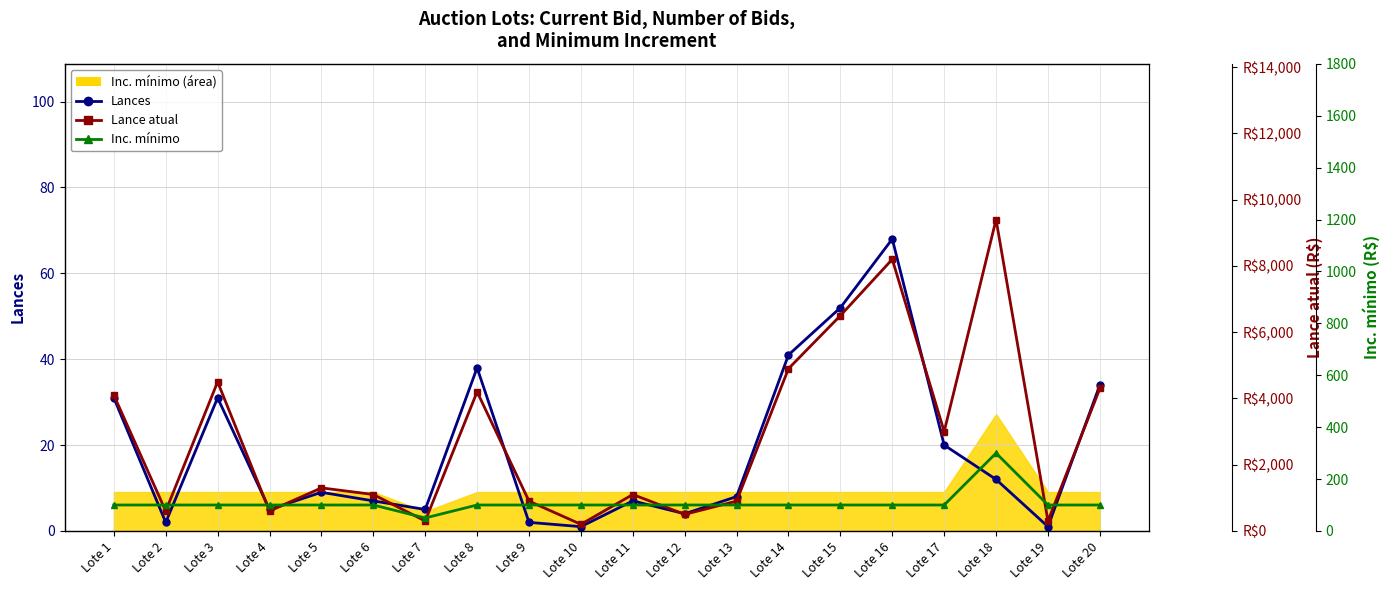

The value of Inc. mínimo at Lote 2 is 100. True or false?

True